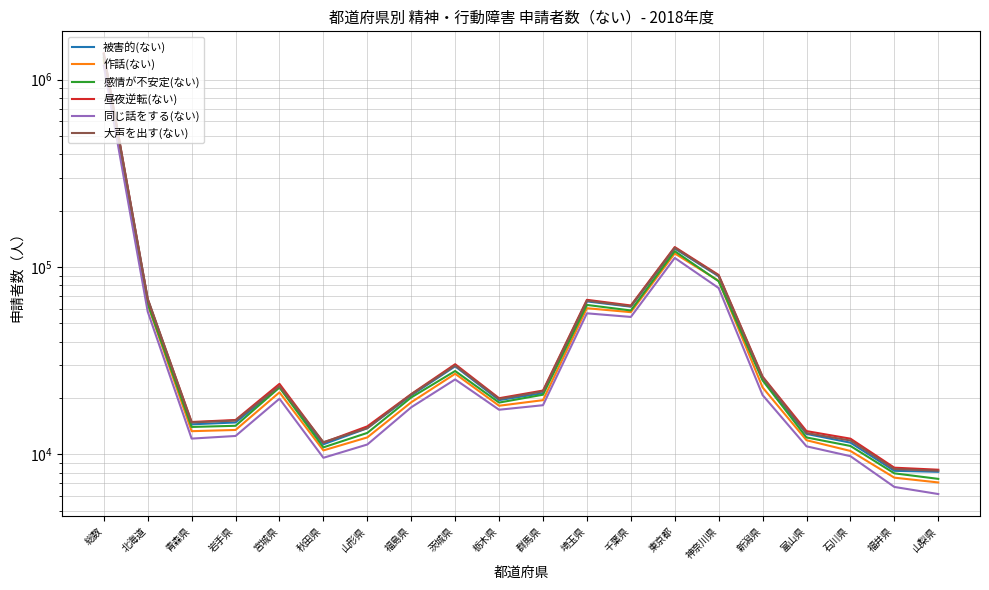

What is the value of the 被害的(ない) point at the 18th from the left?

11560